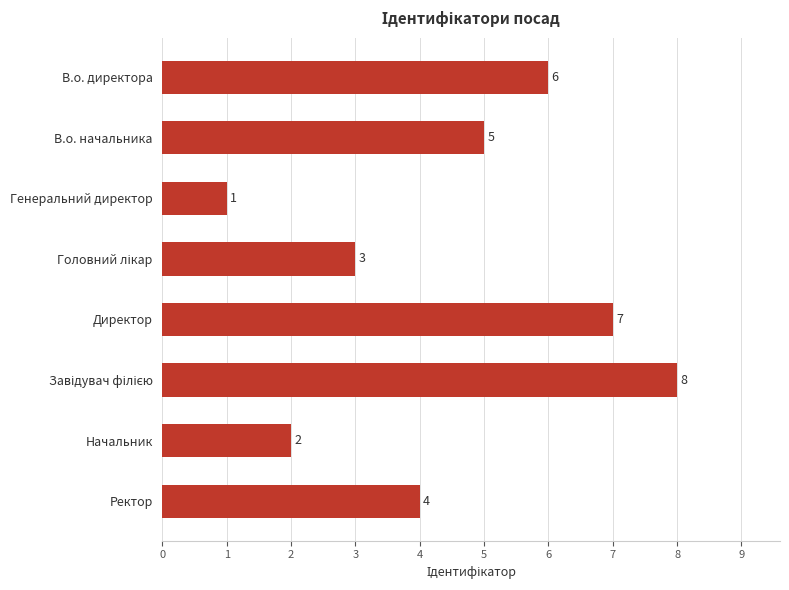

Is it true that the value at Генеральний директор is 2?

False